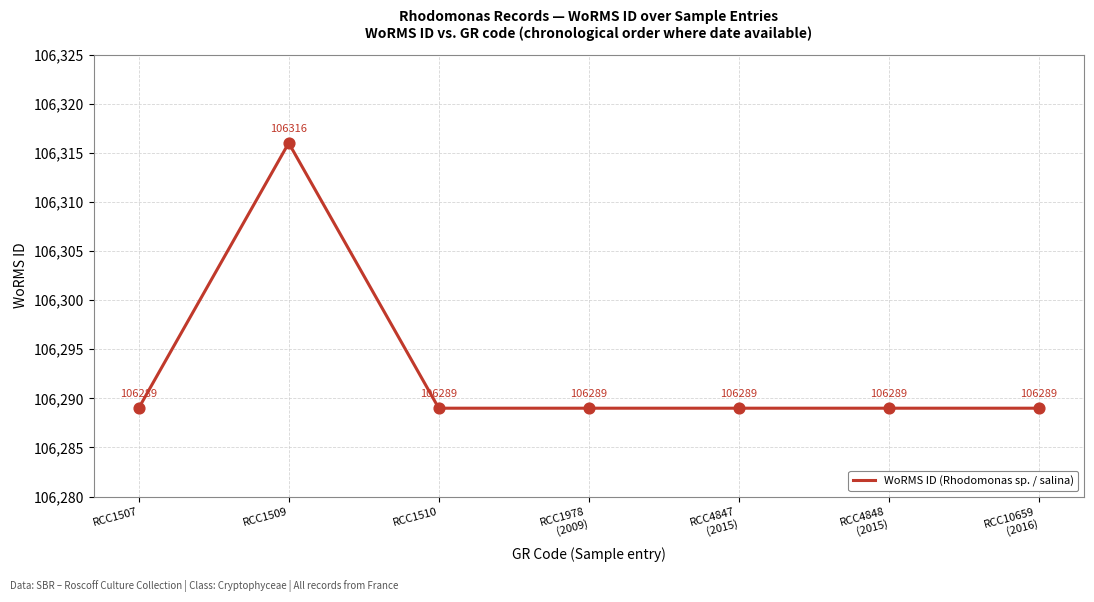

What is the change in value from RCC1509 to RCC4847
(2015)?

-27